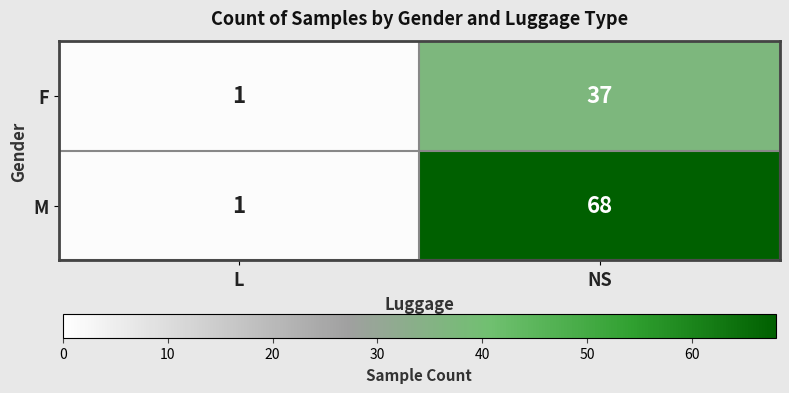

At how many categories does at least one series exceed 55?

1